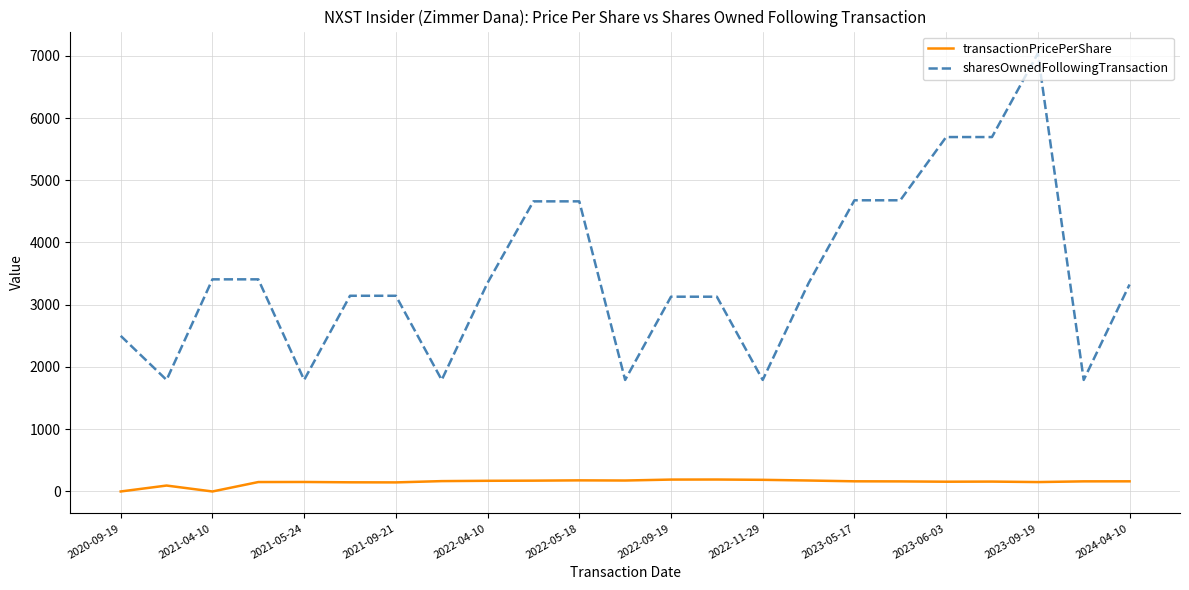

How many values in the transactionPricePerShare series are below 162?

11